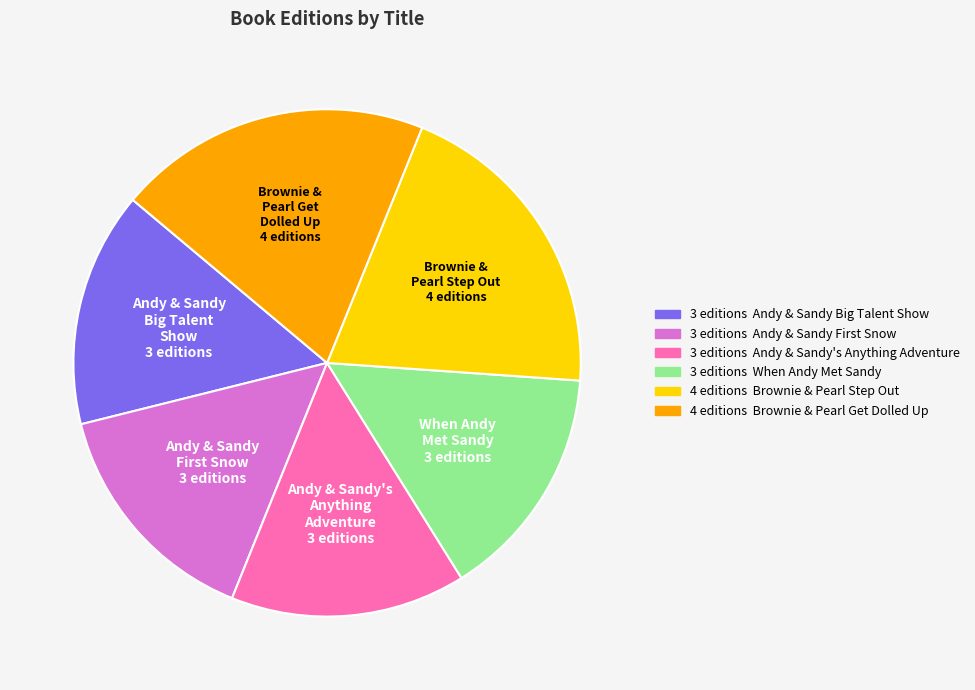

Do Andy & Sandy's Anything Adventure and Brownie & Pearl Step Out together represent more than half of the pie?

No